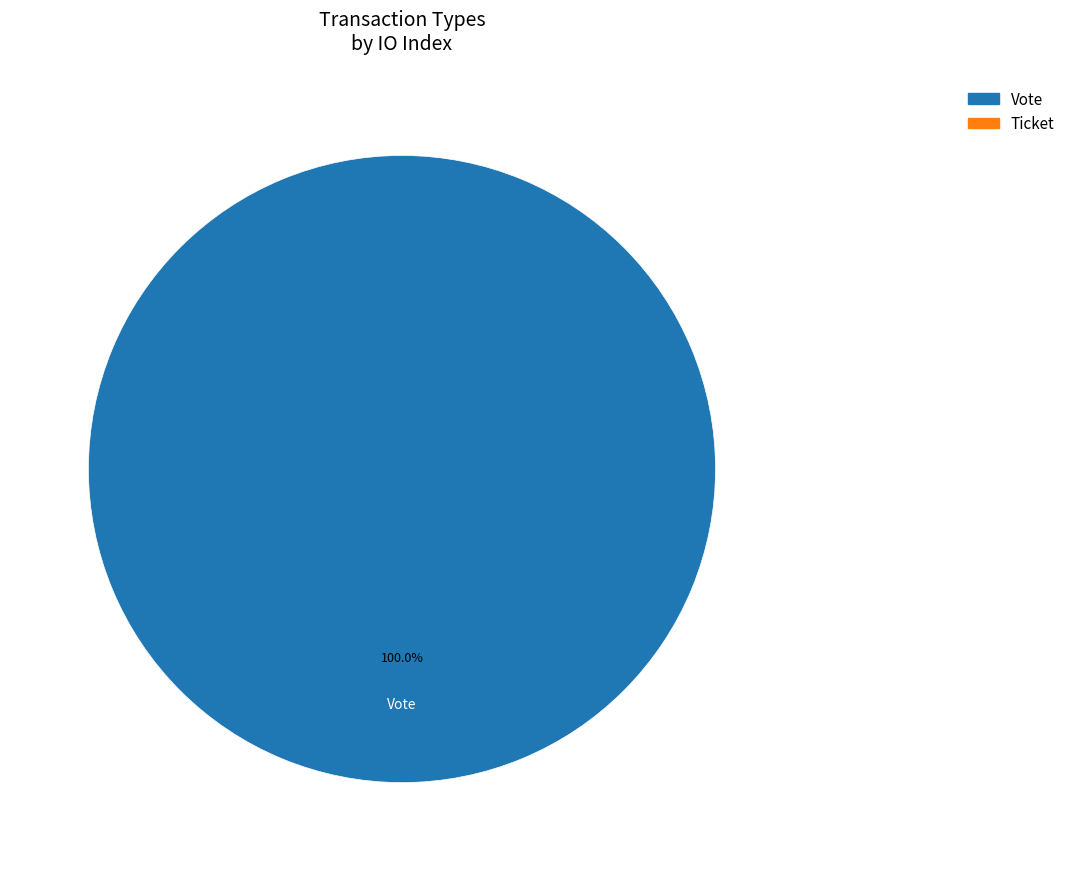

The Vote slice represents 100% of the pie. True or false?

True